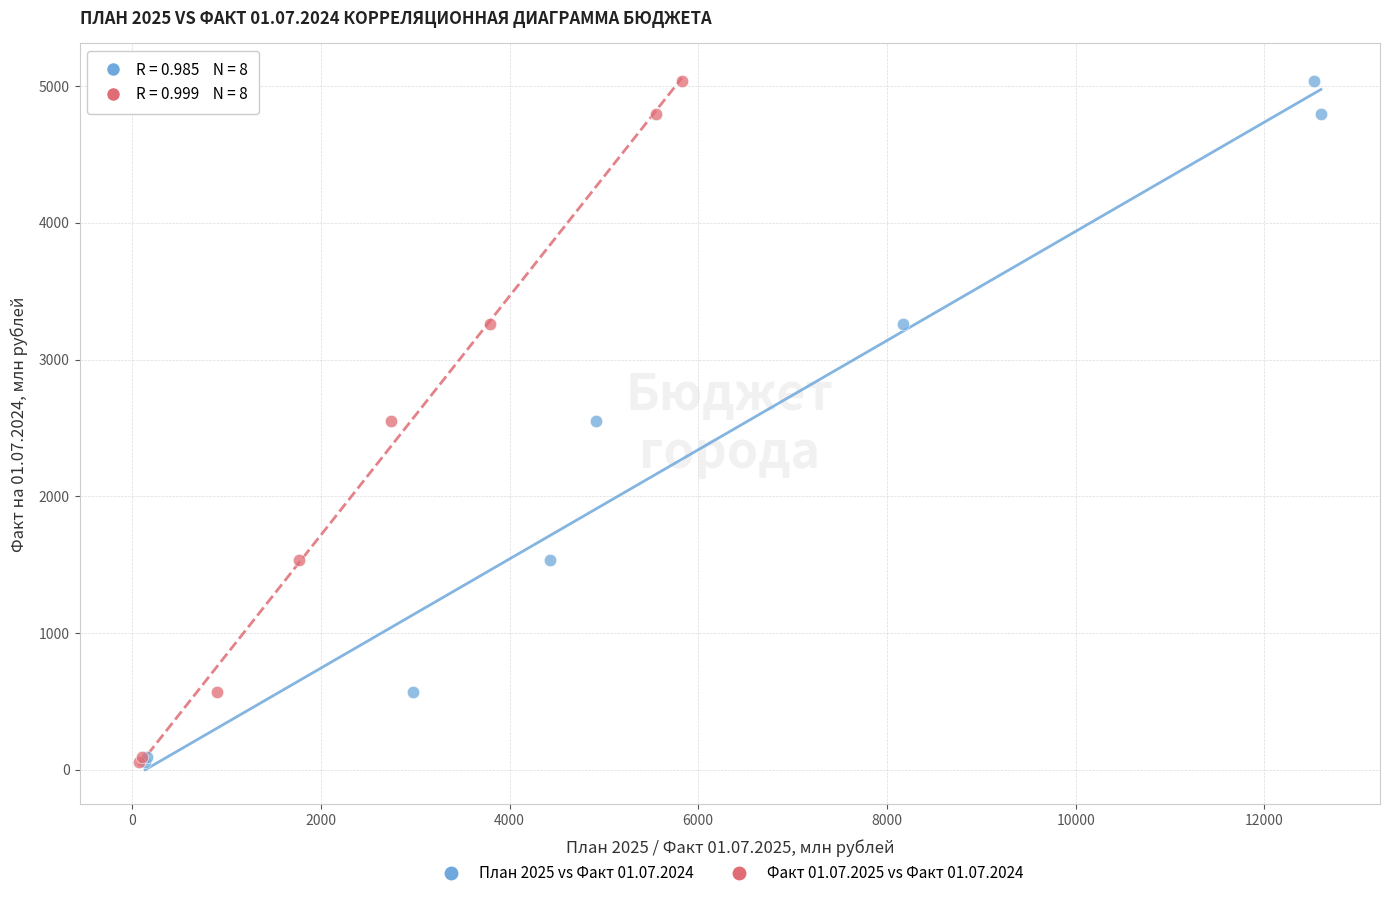

What are all the series names shown in the legend?

План 2025 vs Факт 01.07.2024, Факт 01.07.2025 vs Факт 01.07.2024